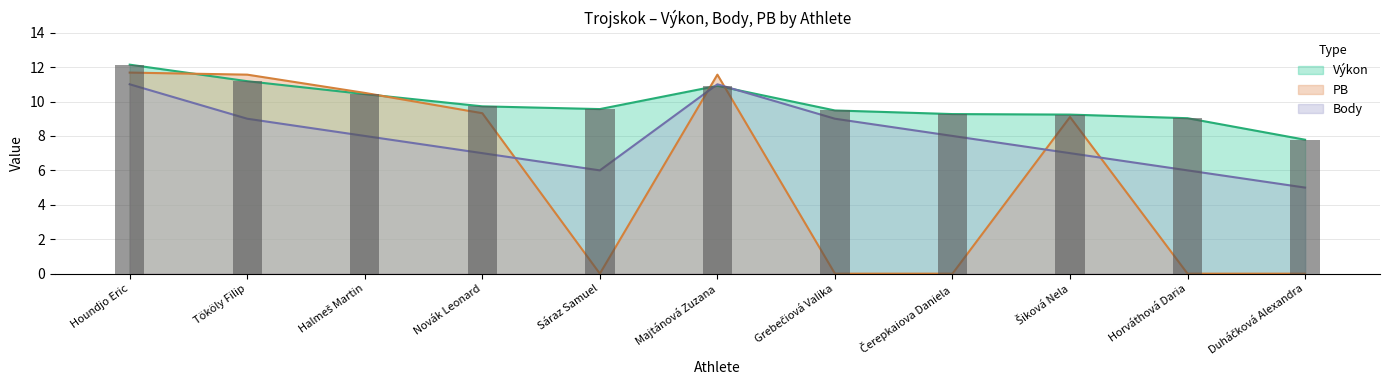

Which series has the widest spread of values?

PB